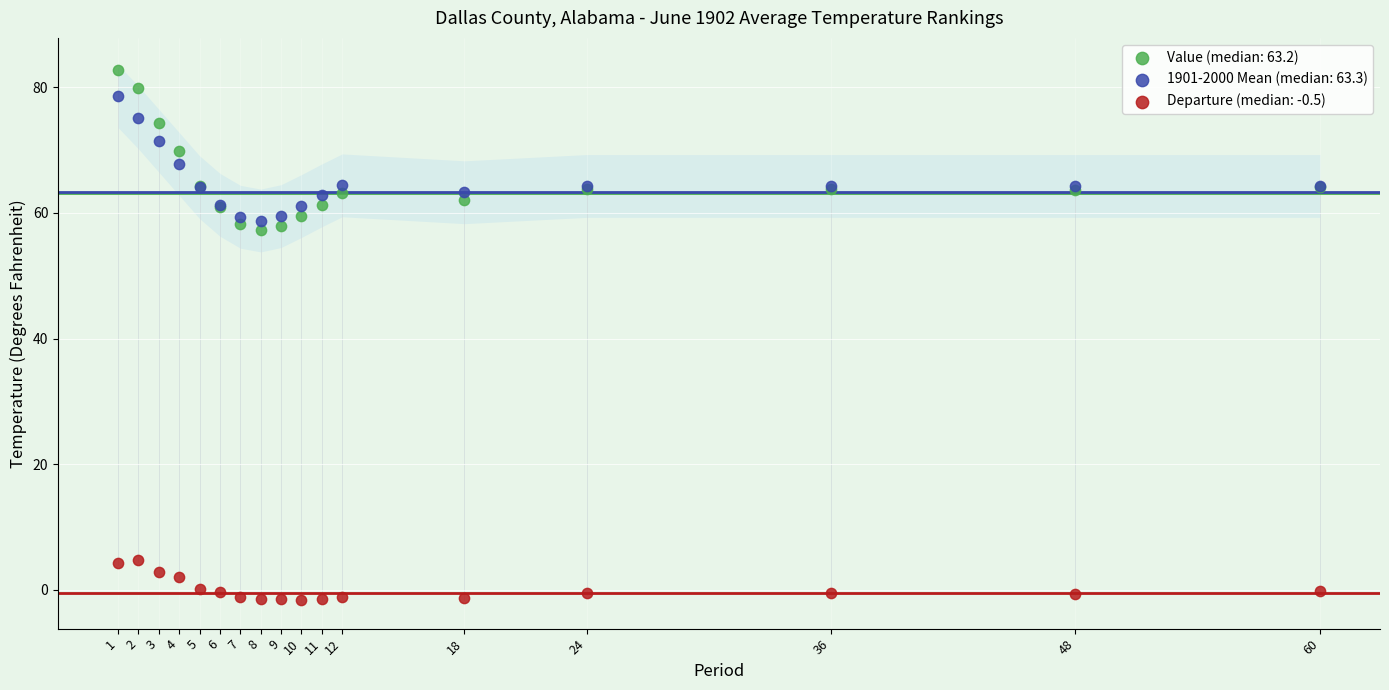

Which series contains the lowest Y value?

Departure (median: -0.5)